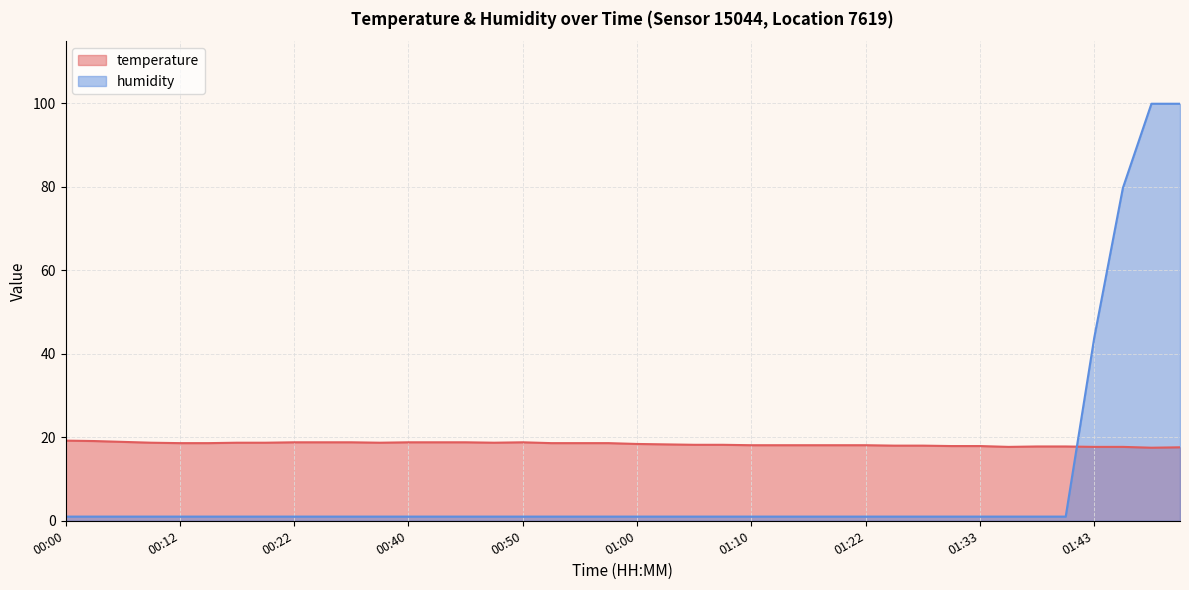

Which series has the widest spread of values?

humidity